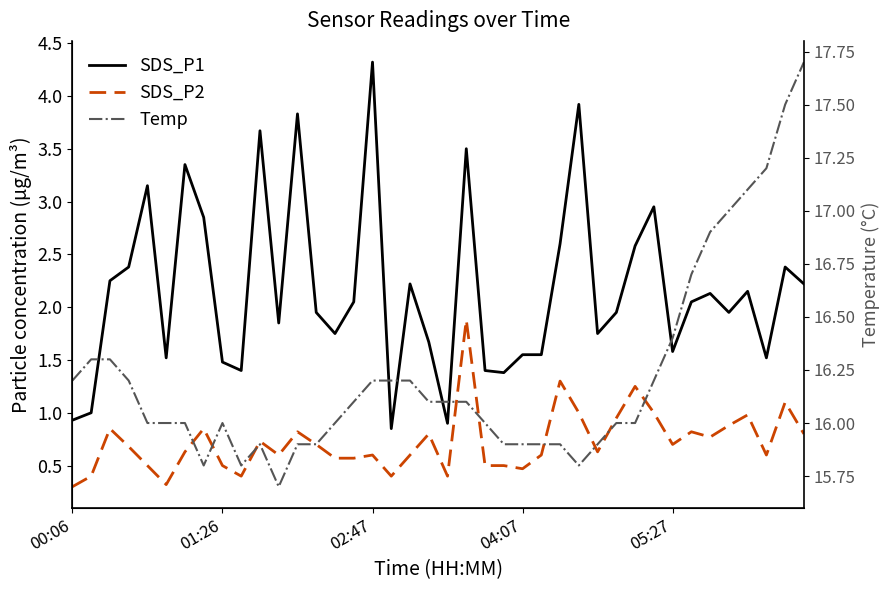

Where is the first local minimum for SDS_P1?

5